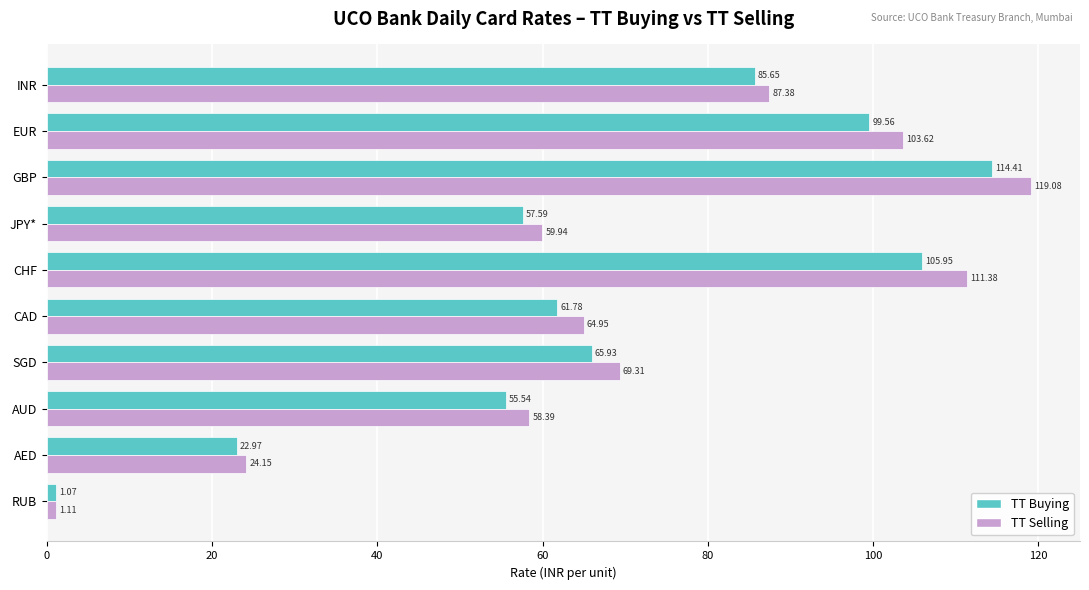

What is the difference between the second highest and minimum values in the TT Selling series?

110.3